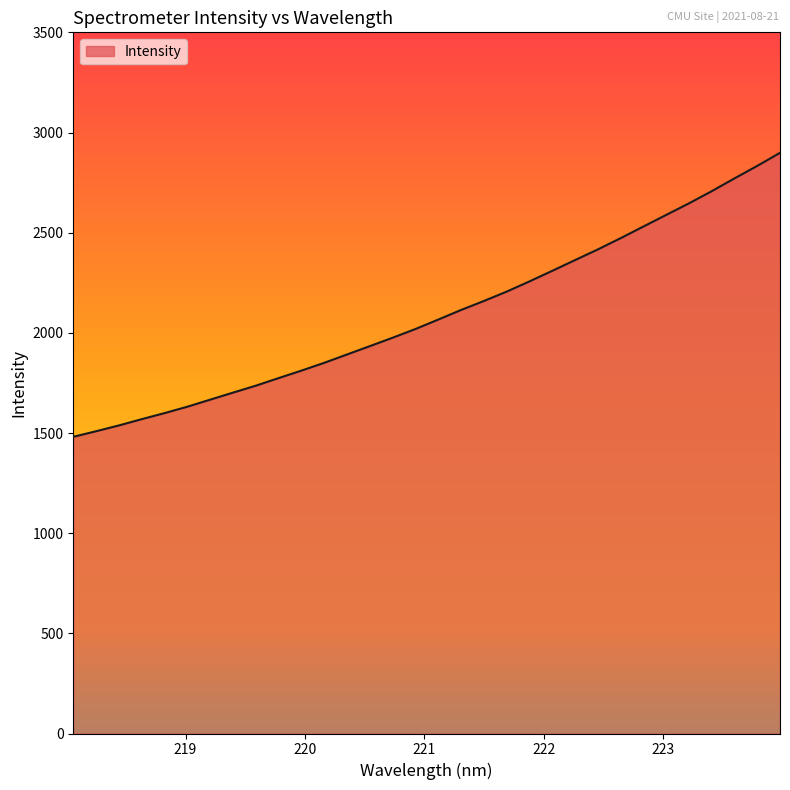

What is the minimum value shown in the chart?

1480.9